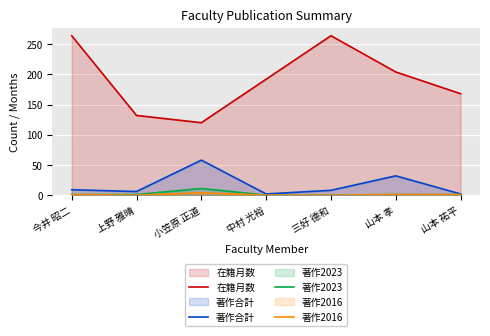

How many 著作2016 values are between 0 and 1?

6